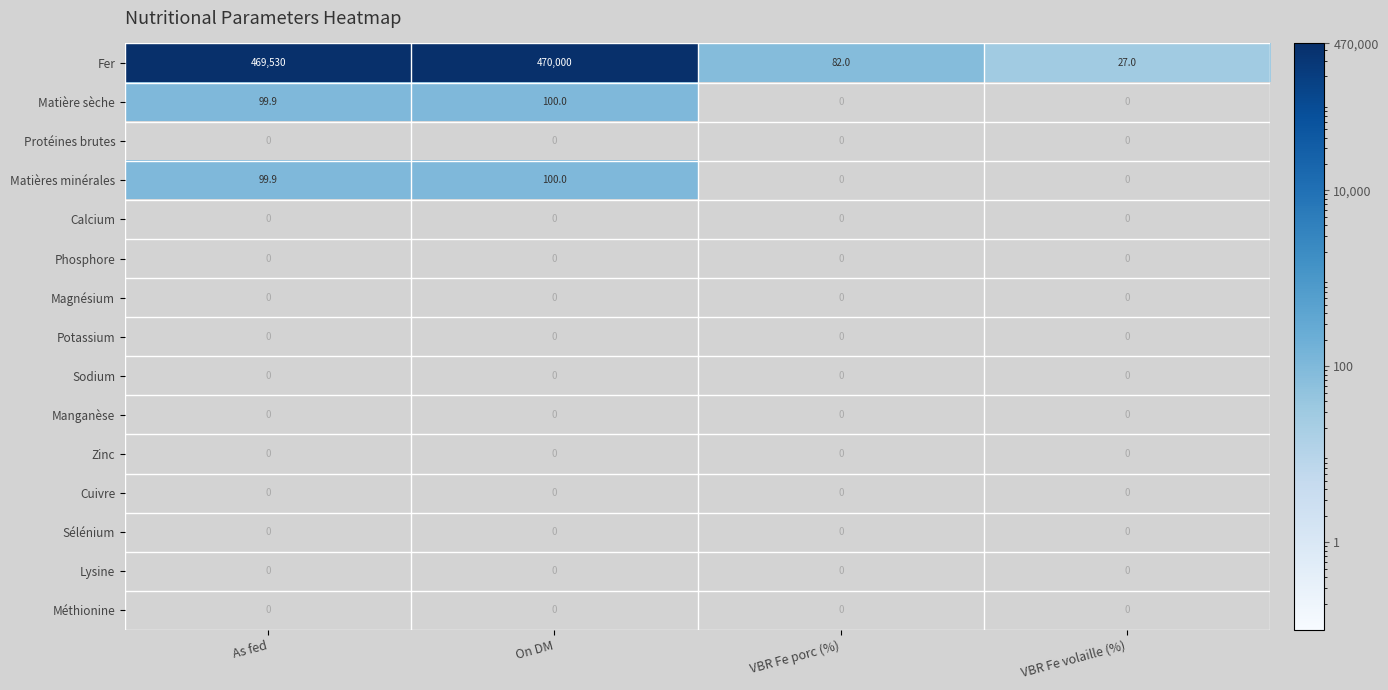

True or false: Zinc has a value of 0.0 at As fed.

True